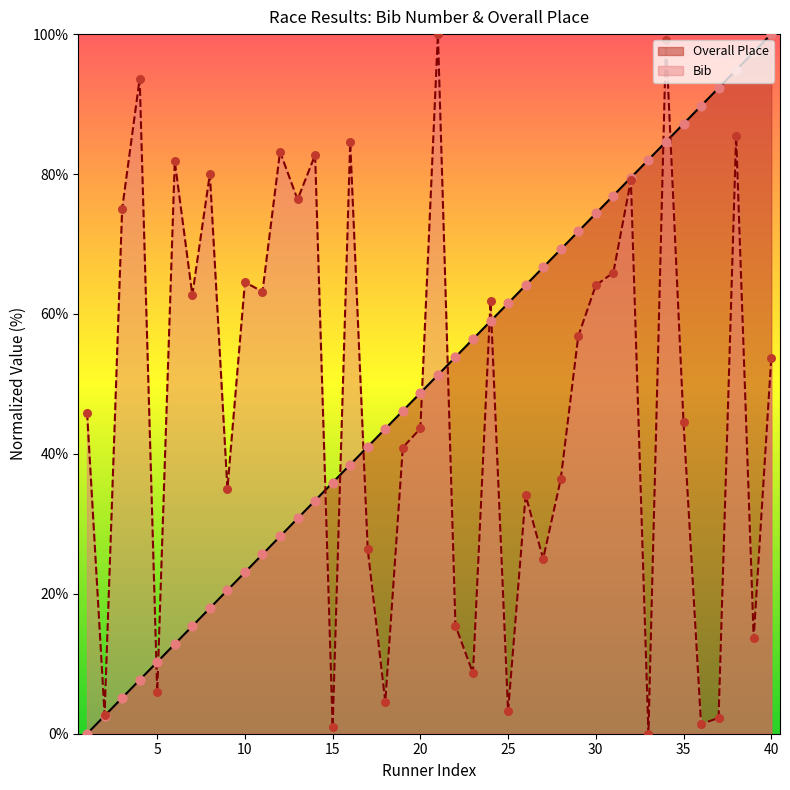

Is the value of Overall Place at 17 greater than the value of Bib at 14?

No